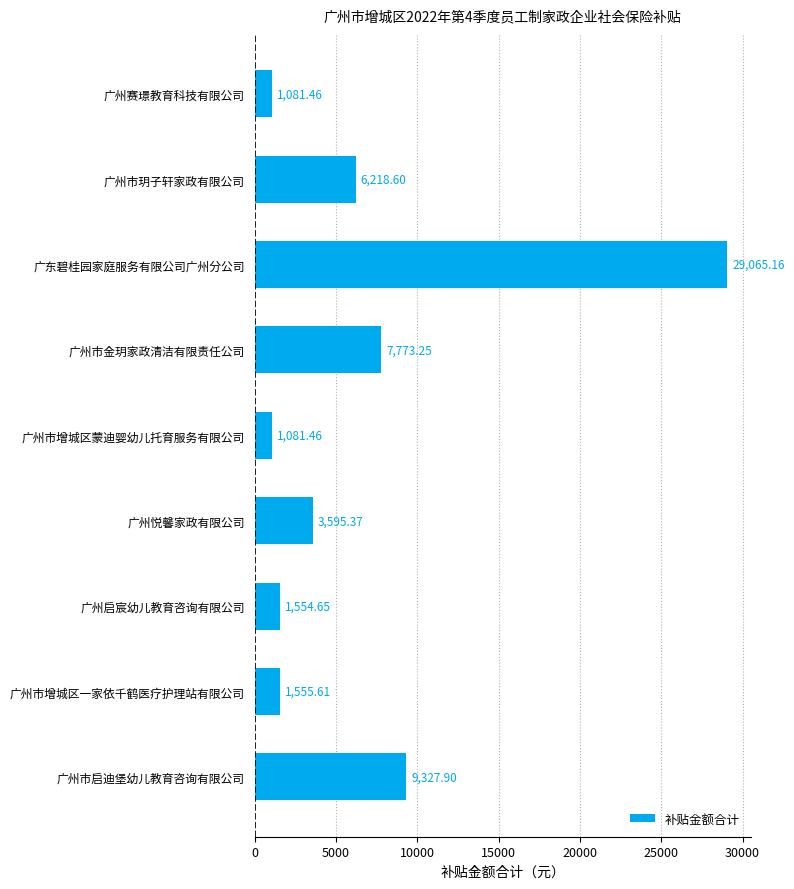

What is the label of the 7th bar from the top?

广州启宸幼儿教育咨询有限公司